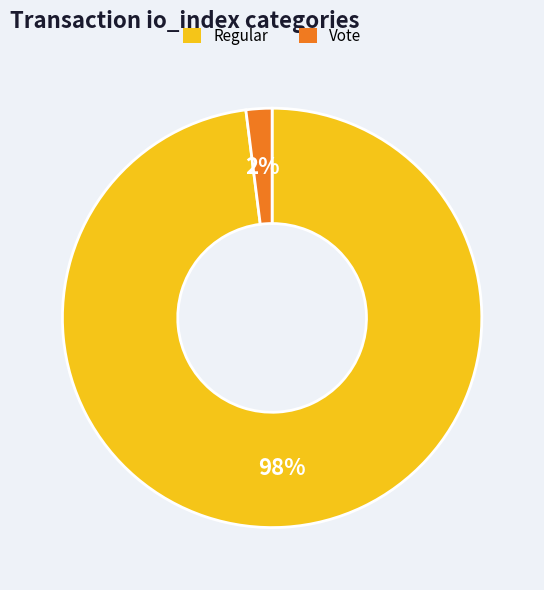

What is the largest slice in the pie chart?

Regular